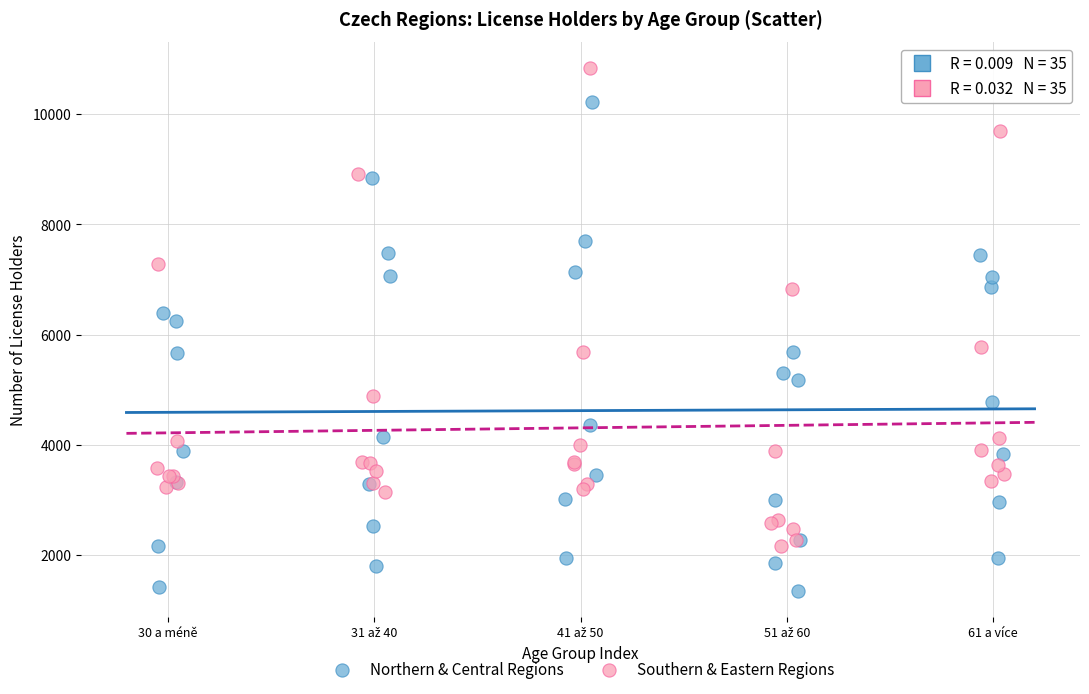

Which series contains the highest Y value?

Southern & Eastern Regions